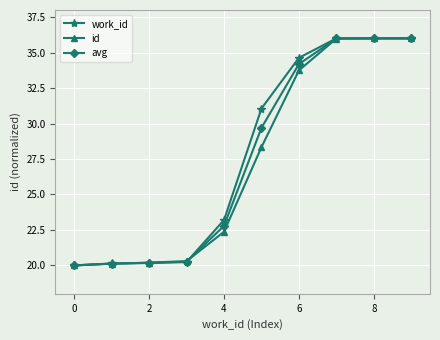

What is the greatest value displayed?

36.0